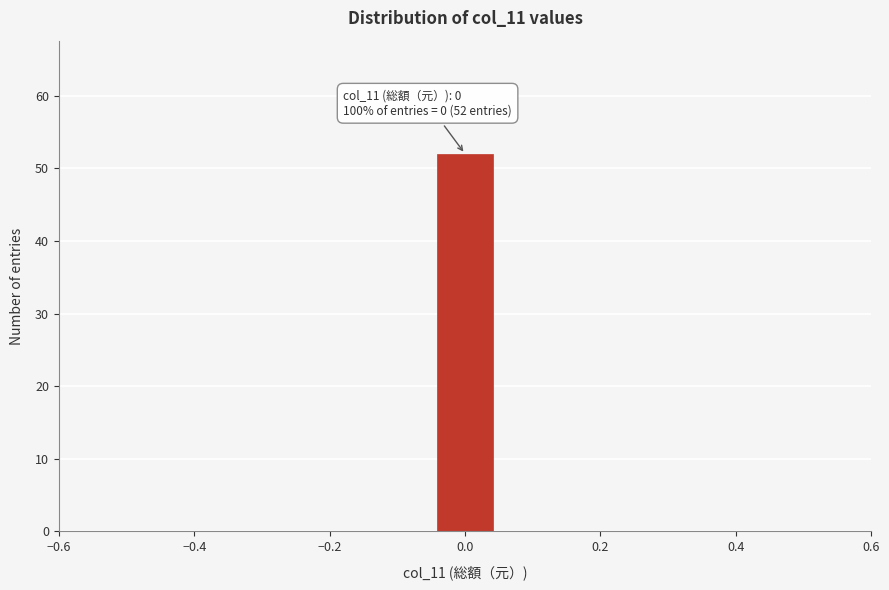

Over which range of the x-axis is the bar tallest?

-0.04 to 0.04